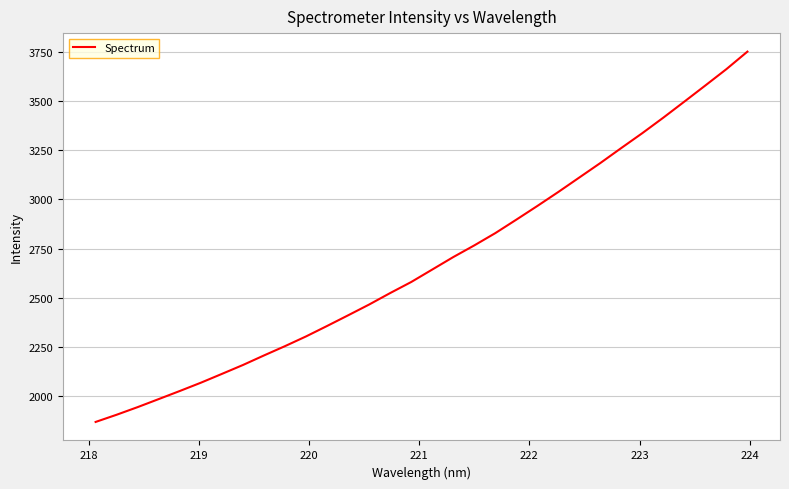

What is the maximum value shown in the chart?

3752.5